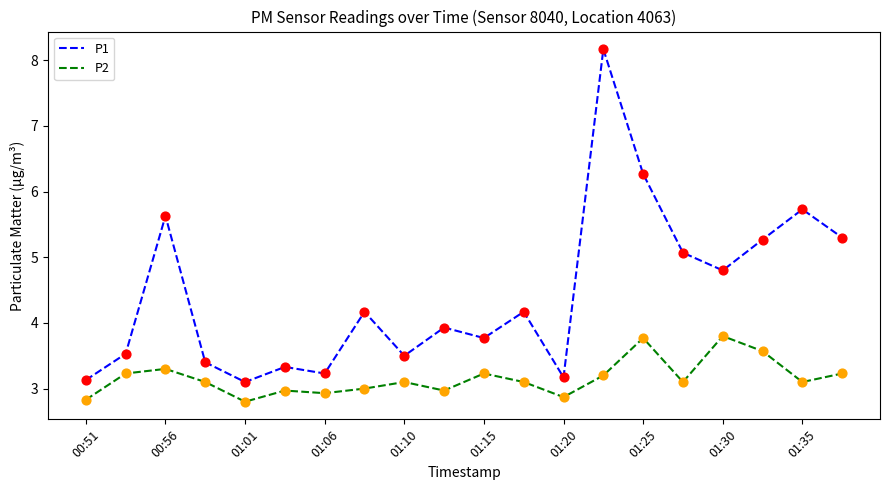

Which series has the largest total across all categories?

P1